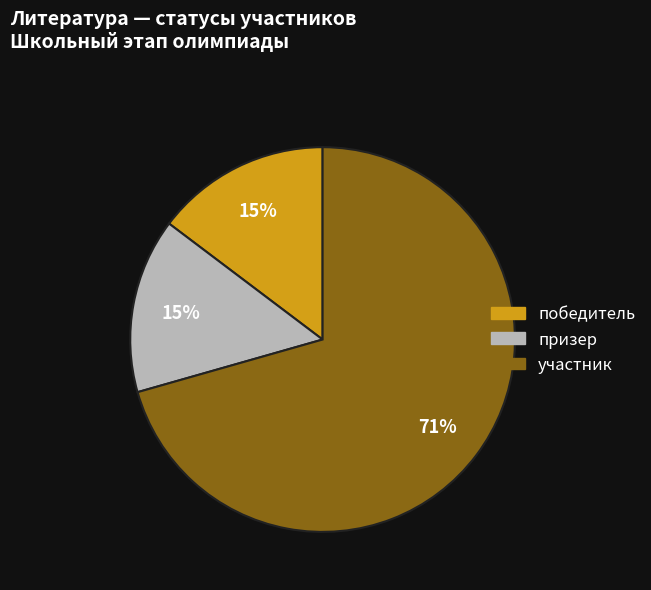

Between участник and призер, which is larger?

участник